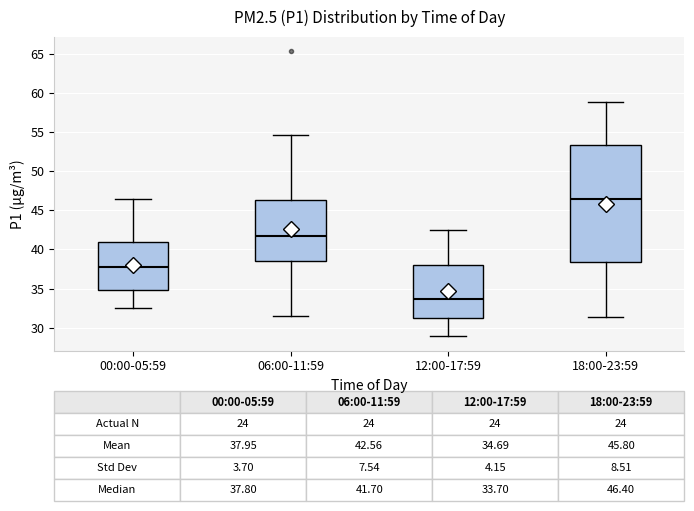

Which box is the tallest, from its lower edge to its upper edge?

18:00-23:59